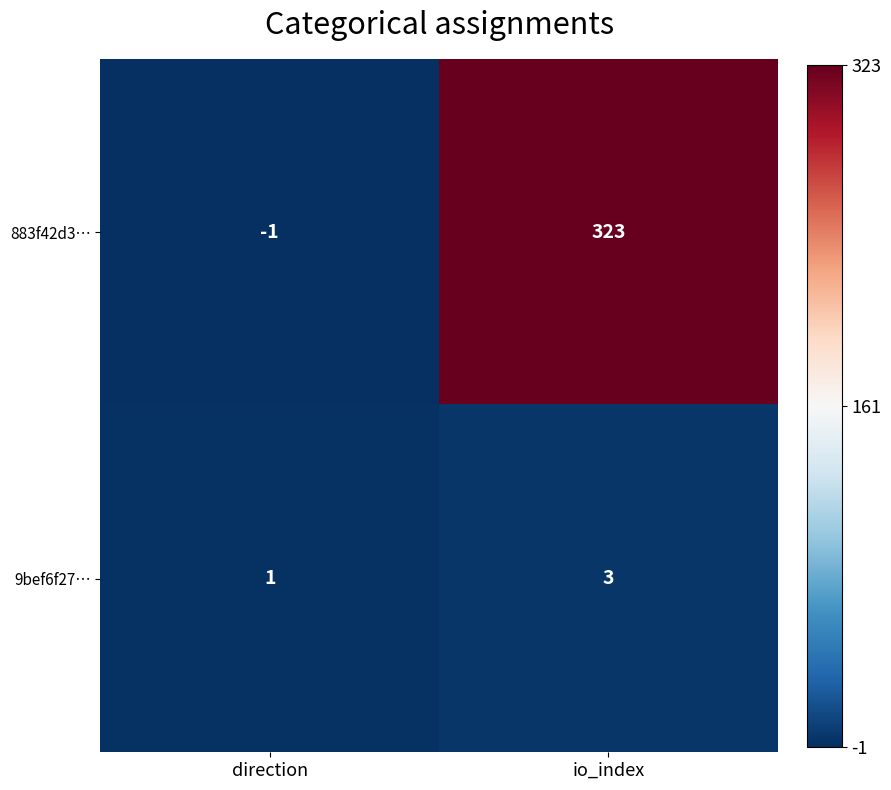

At how many categories does at least one series exceed 103?

1